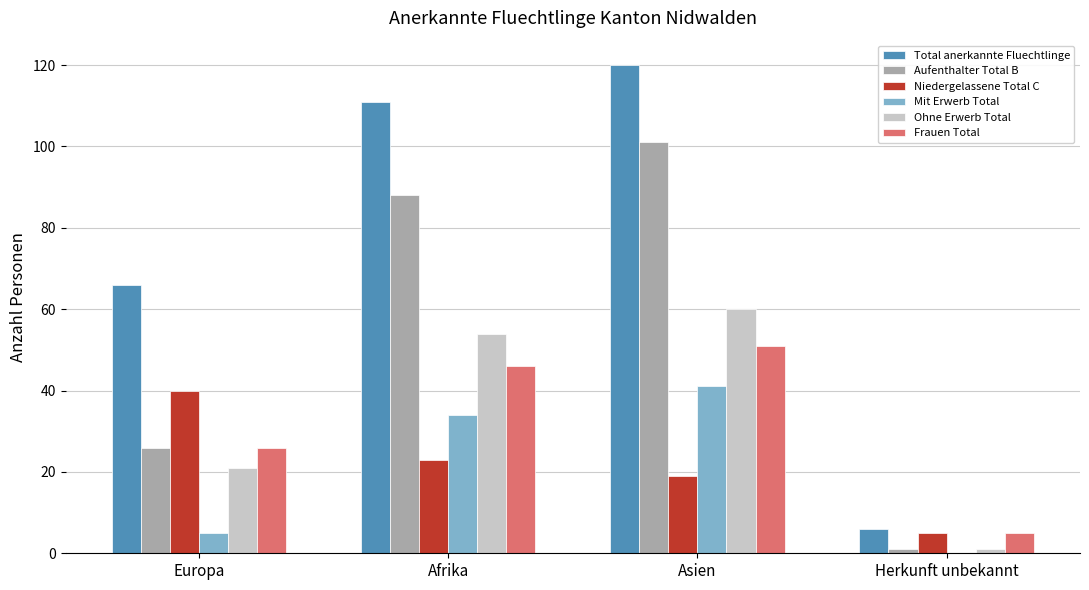

At which label is Frauen Total closest to 28?

Europa